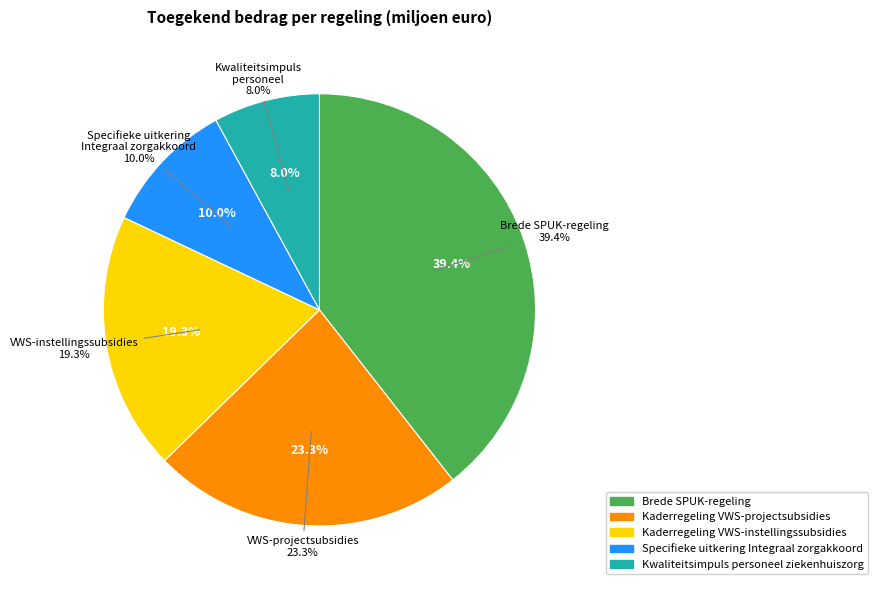

What is the total percentage of Kaderregeling VWS-projectsubsidies and Brede SPUK-regeling?

62.7%